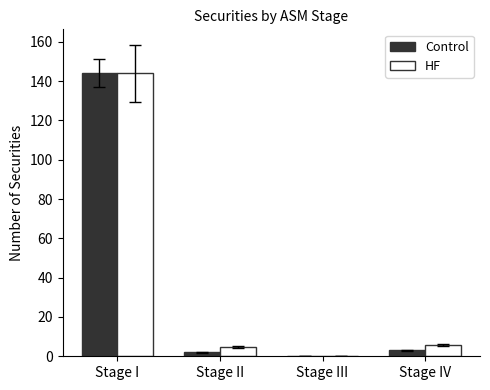

Between Stage I and Stage IV, which series saw the biggest shift?

Control